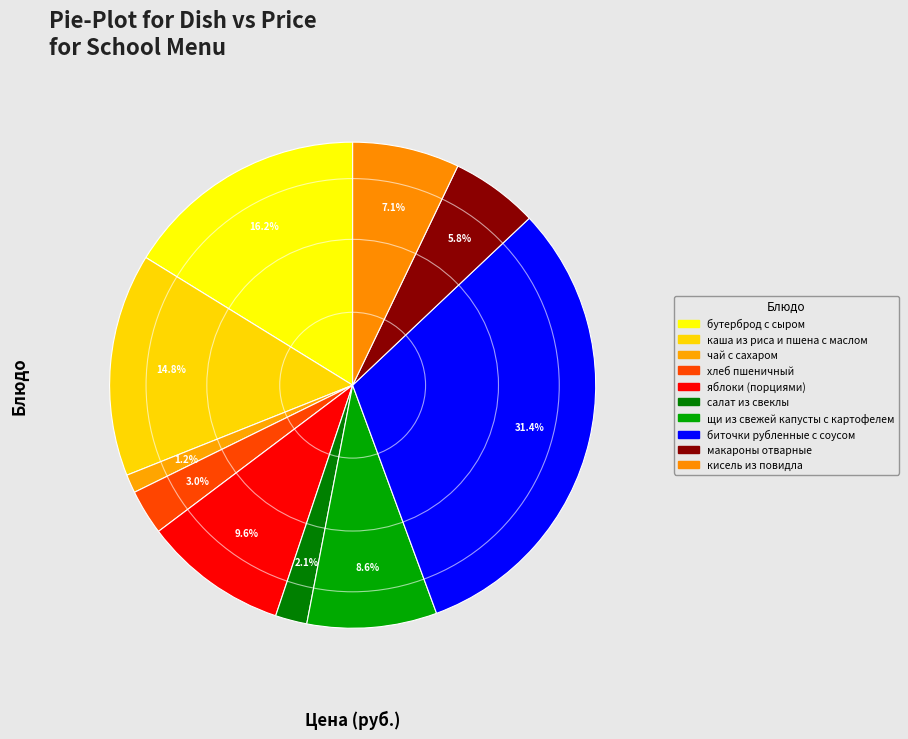

Approximately how many times larger is the value at биточки рубленные с соусом compared to чай с сахаром?

25.7